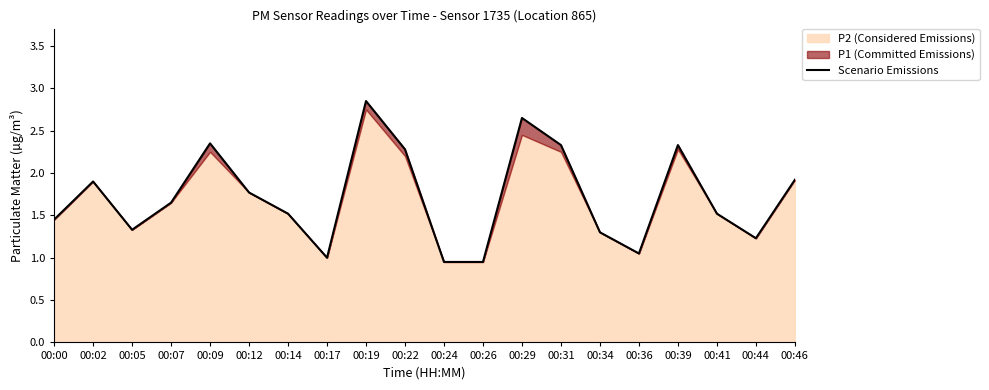

What is the ratio of the value at 00:24 to the value at 00:22?

0.4